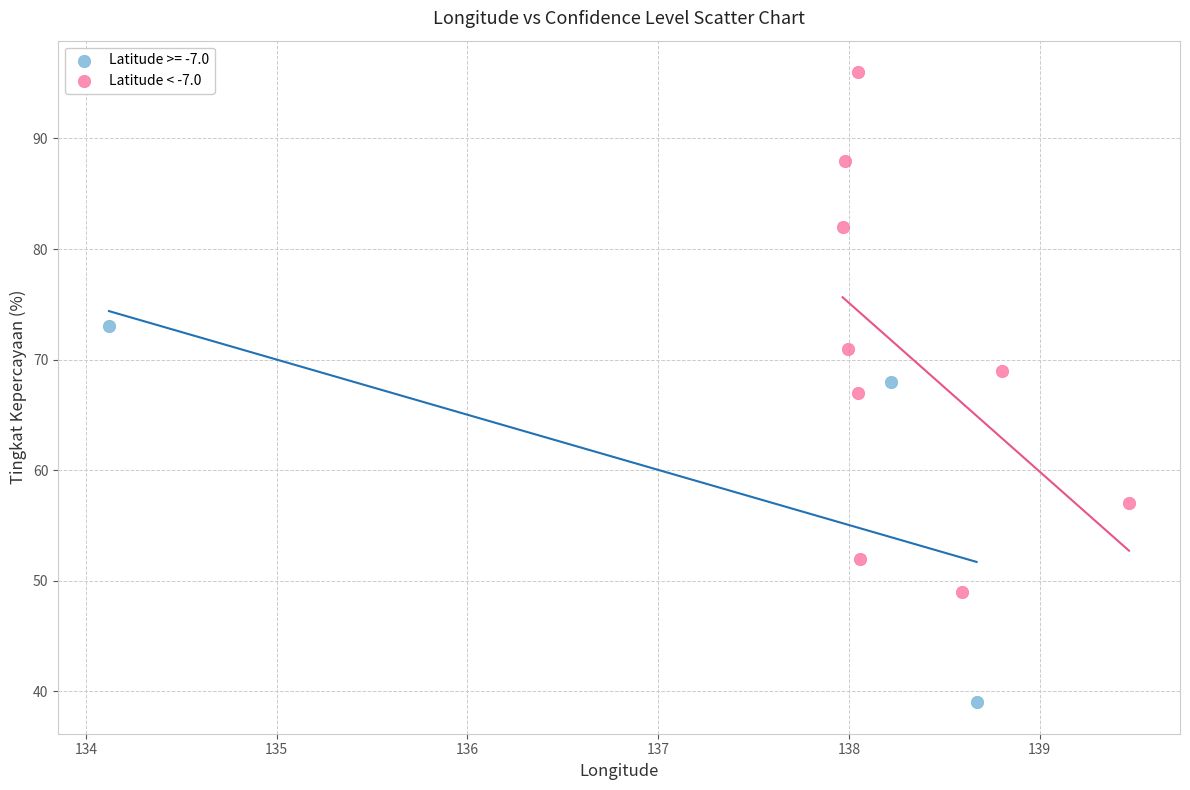

Which series has the widest spread of Y values?

Latitude < -7.0